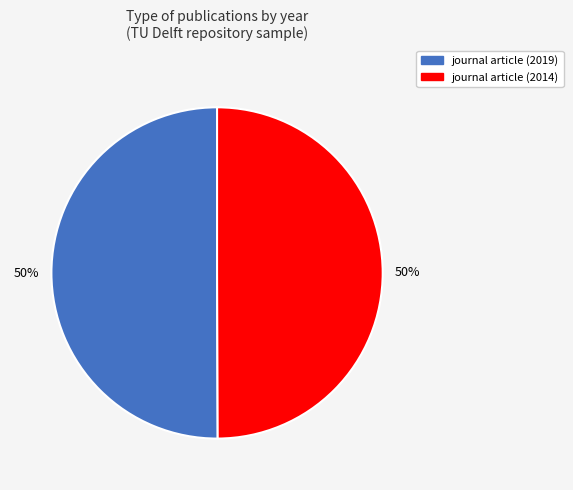

Count the number of slices in the pie.

2